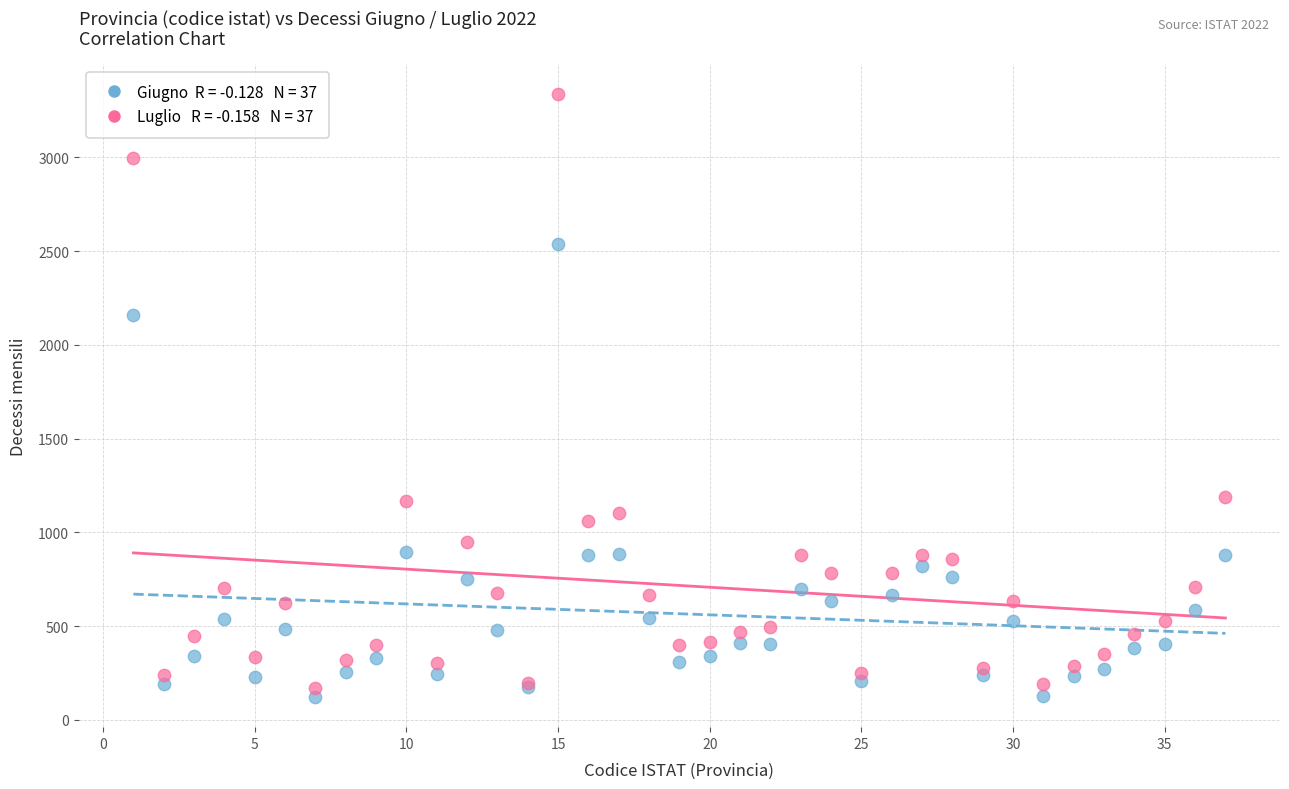

Across all series, what Y value is closest to 1730?

2157